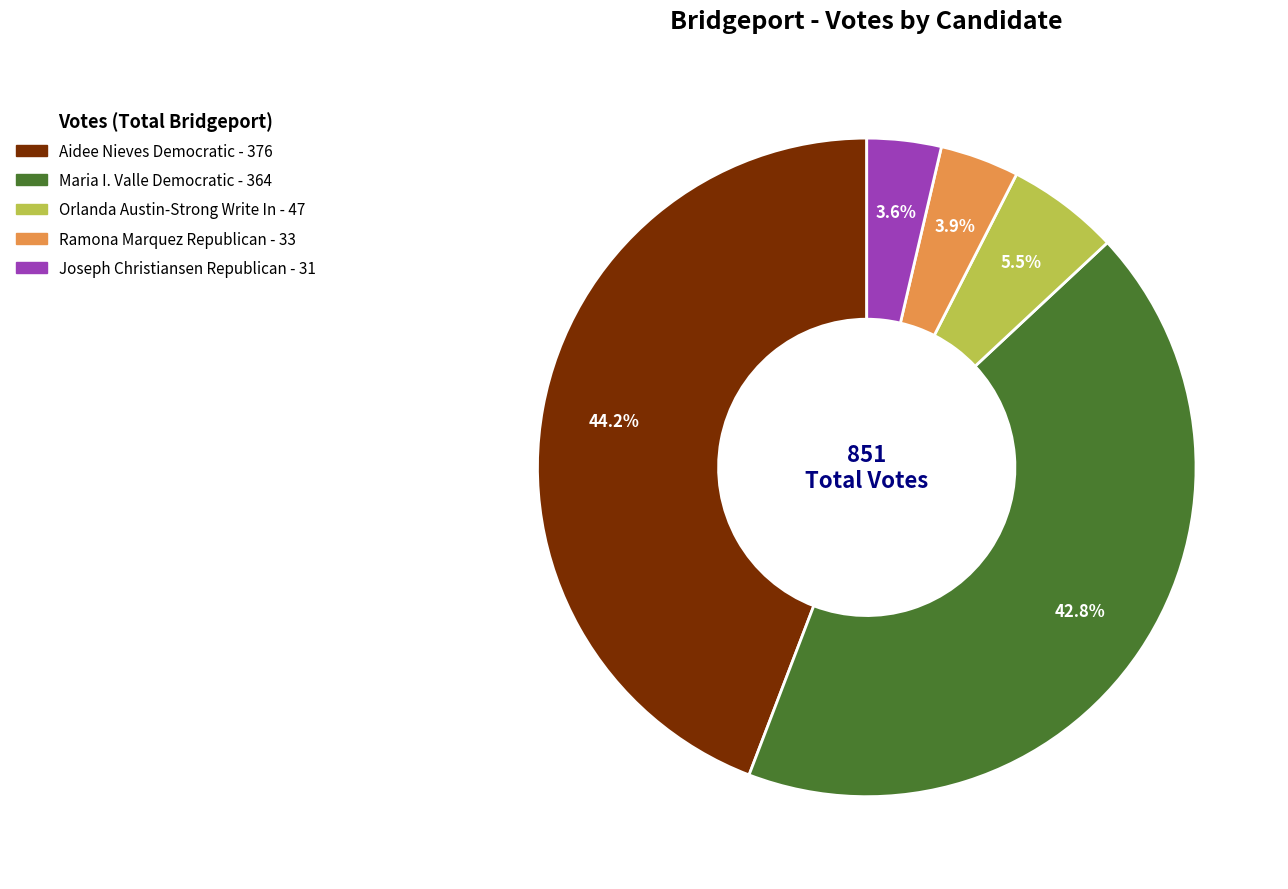

Is there any slice that represents more than half of the pie?

No